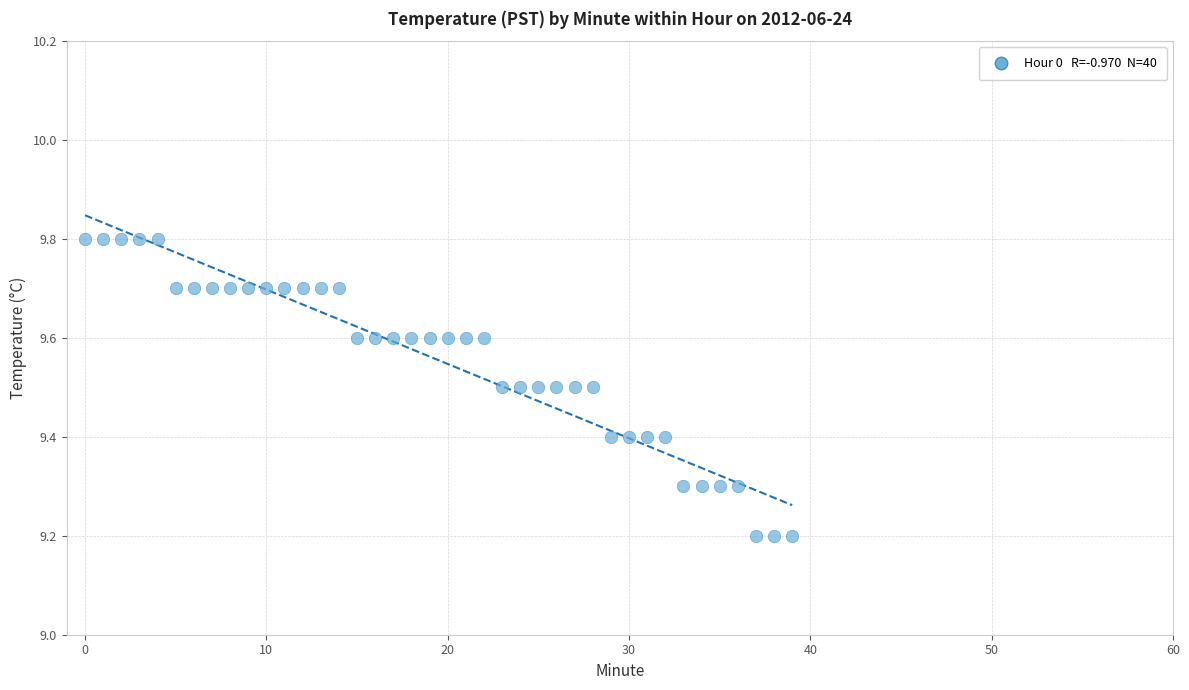

What is the range of Y values (max minus min)?

0.6